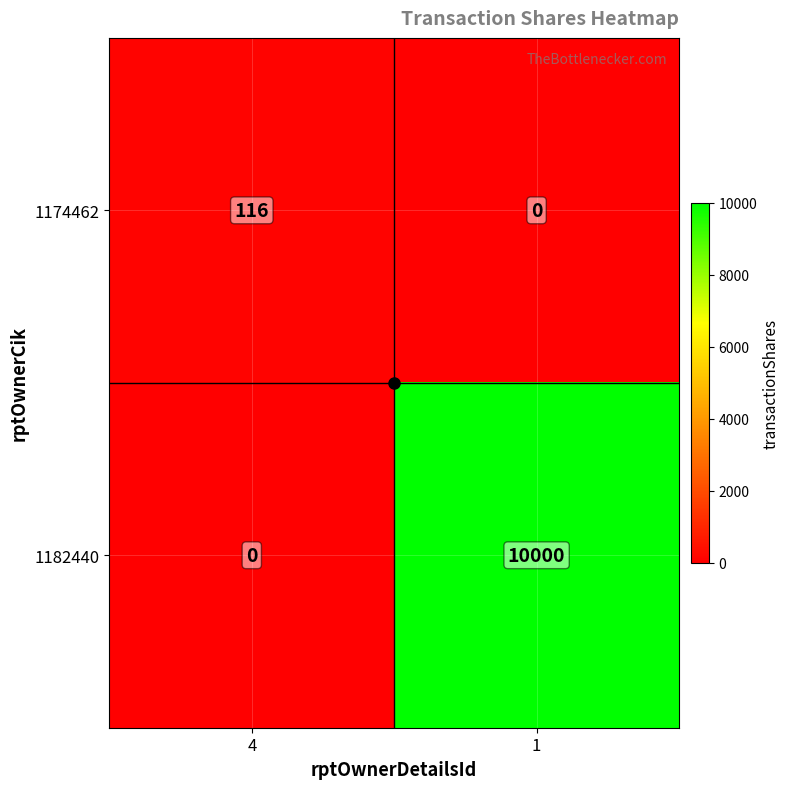

The value of 1174462 at 1 is 39. True or false?

False